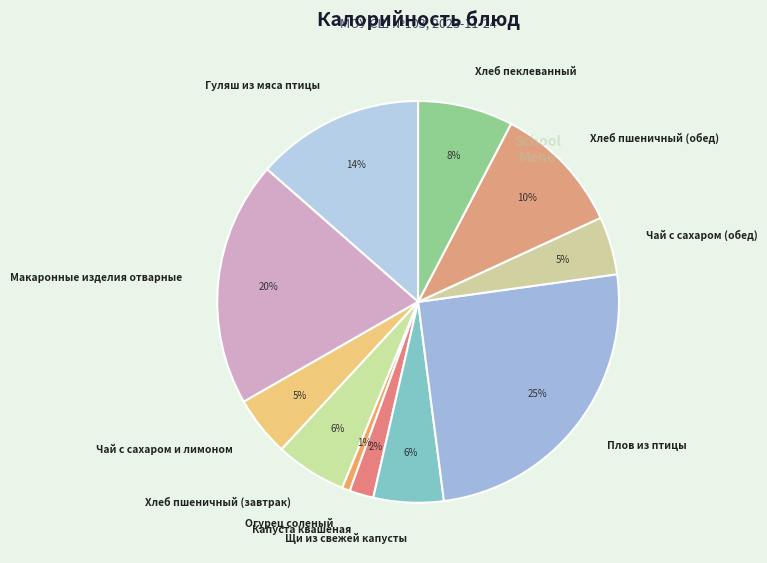

To the nearest percent, what is the difference between the largest and smallest slice percentages?

24%